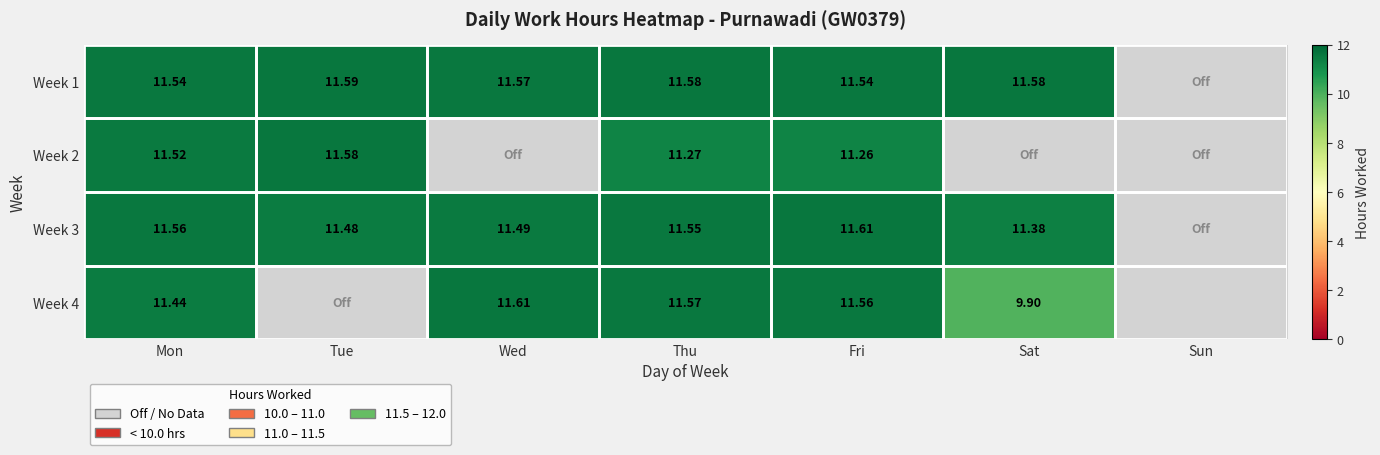

Rank the series at Wed from lowest to highest value.

Week 1, Week 2, Week 3, Week 4